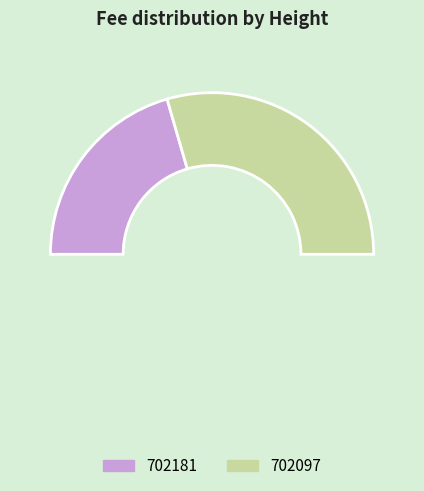

Count the number of slices in the pie.

3